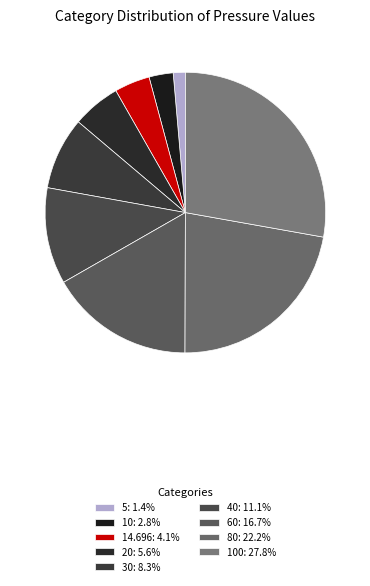

Count the number of slices in the pie.

9